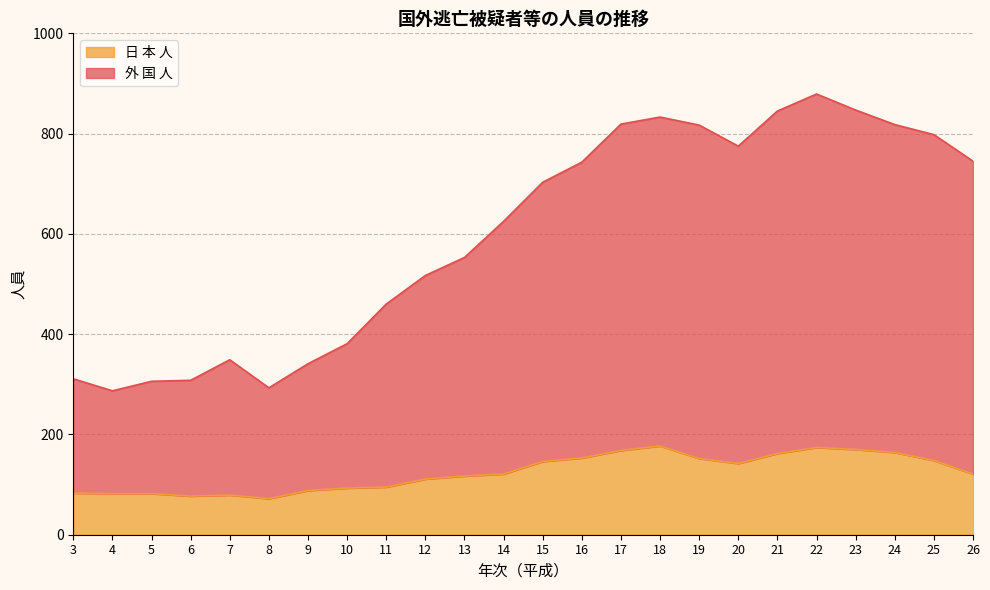

List the series in order of their overall mean, highest first.

外 国 人, 日 本 人